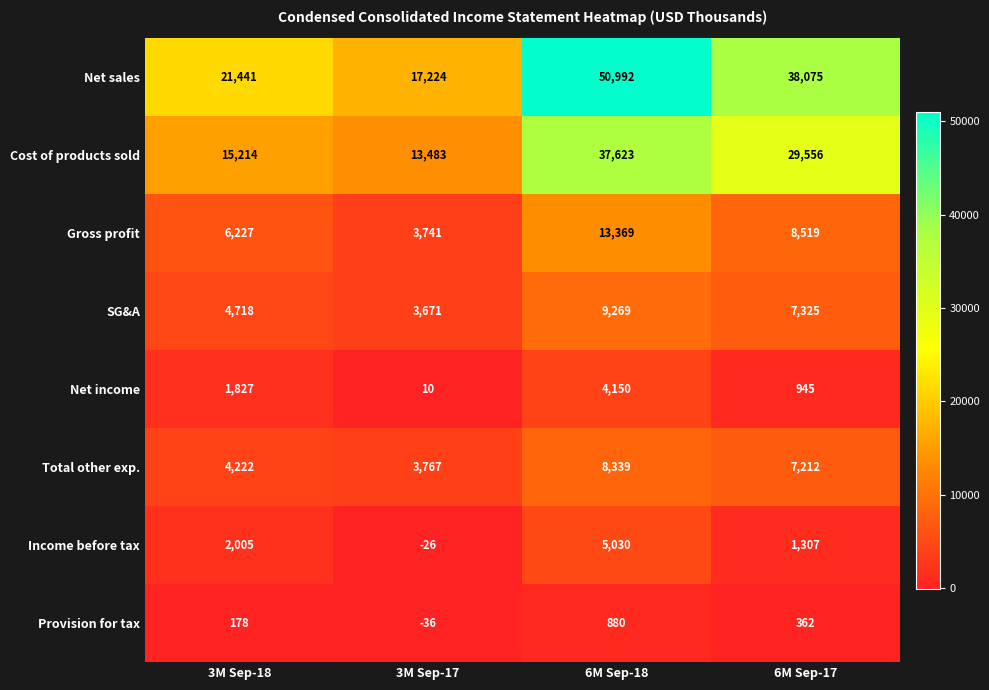

The value of SG&A at 6M Sep-17 is 1742. True or false?

False